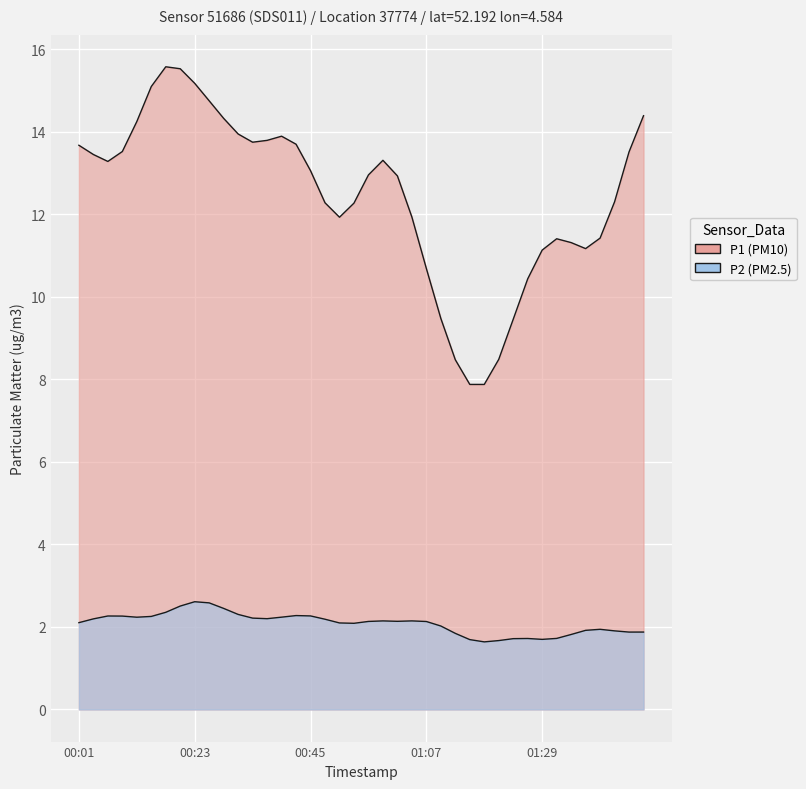

What is the label of the 1st point from the right?

2023-12-28T01:49:03